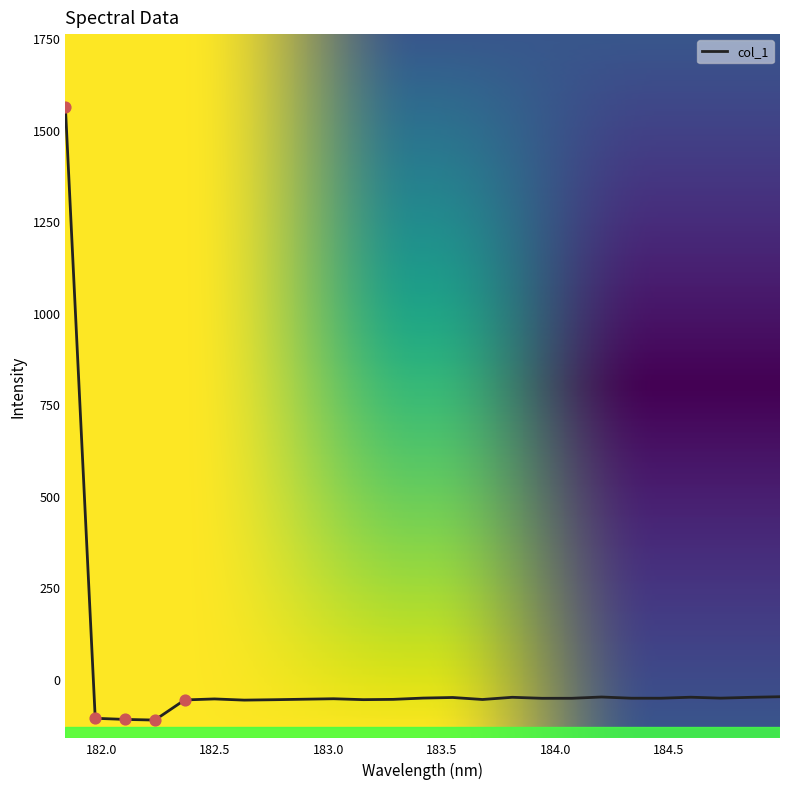

What is the greatest value displayed?

1561.4